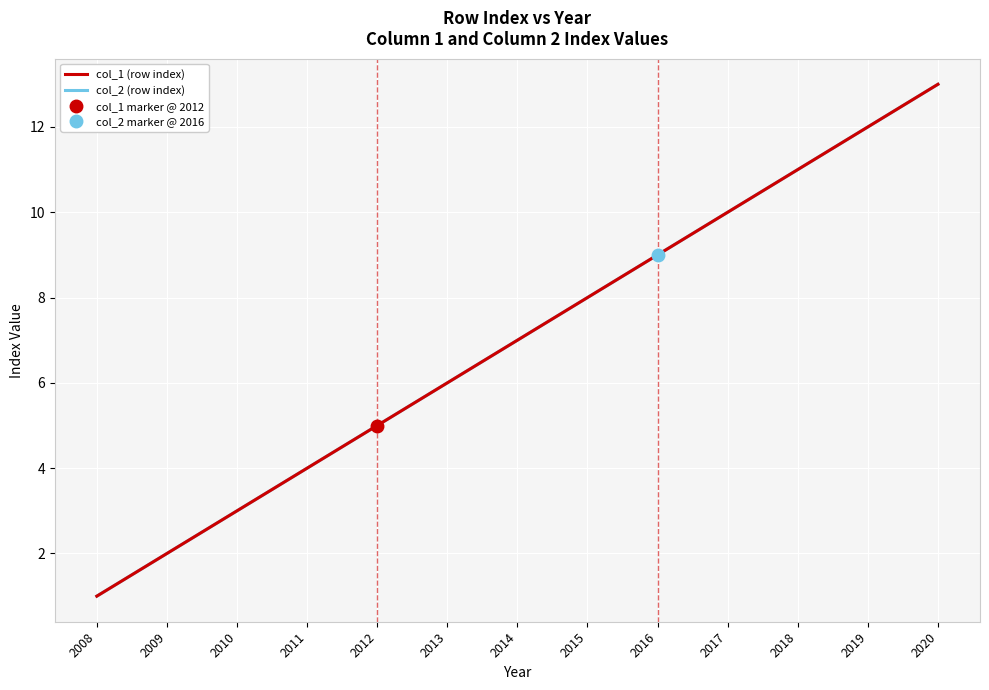

At which category is the sum across all series the highest?

2020